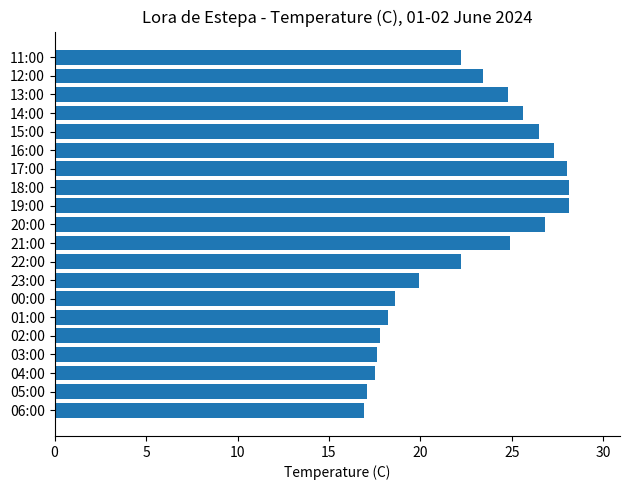

Is it true that the value at 15:00 is 43.3?

False